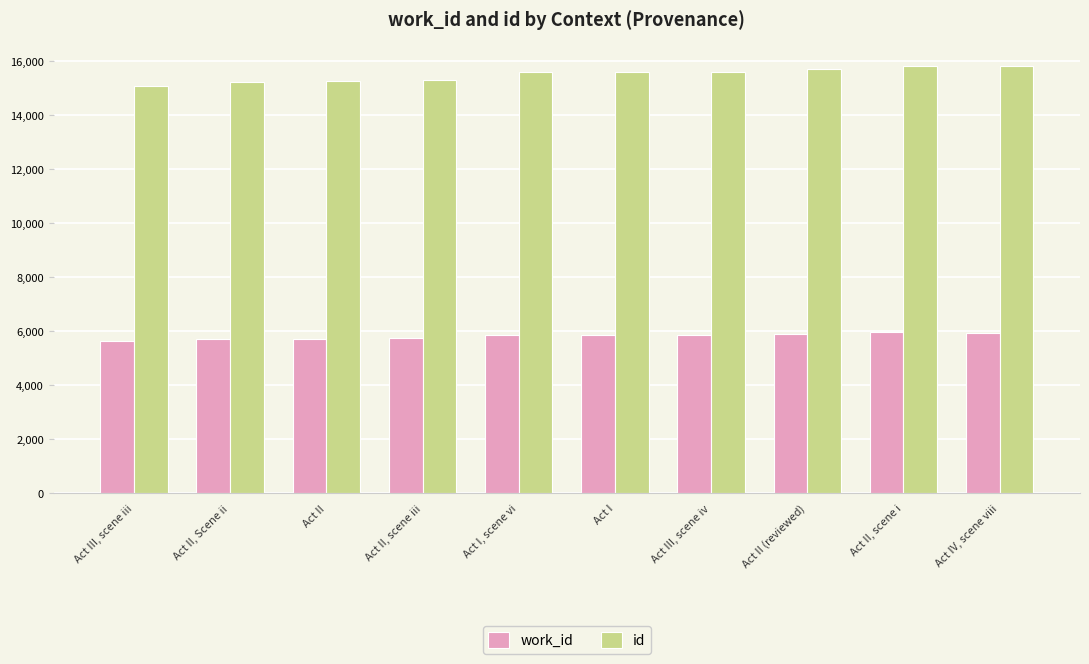

Which series changed the most between Act III, scene iii and Act II (reviewed)?

id